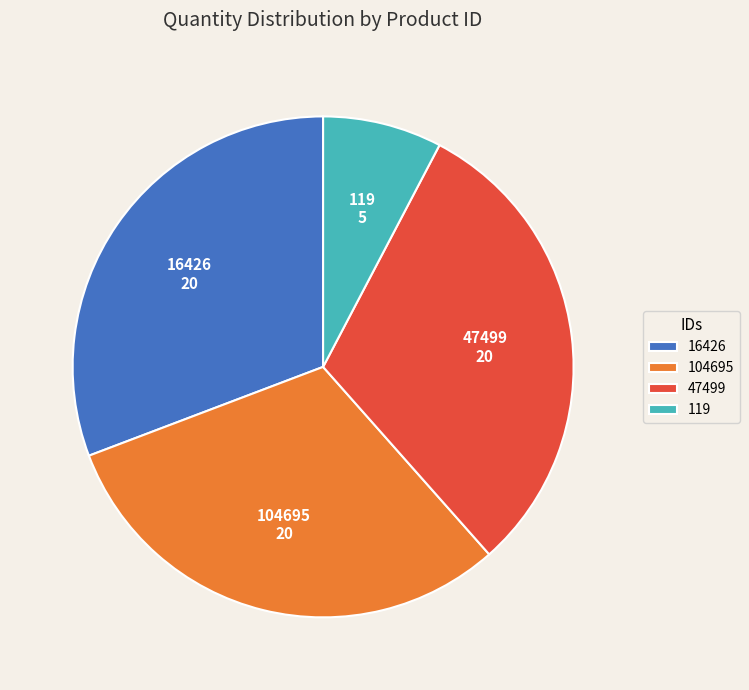

Does 104695 account for over 50% of the chart?

No